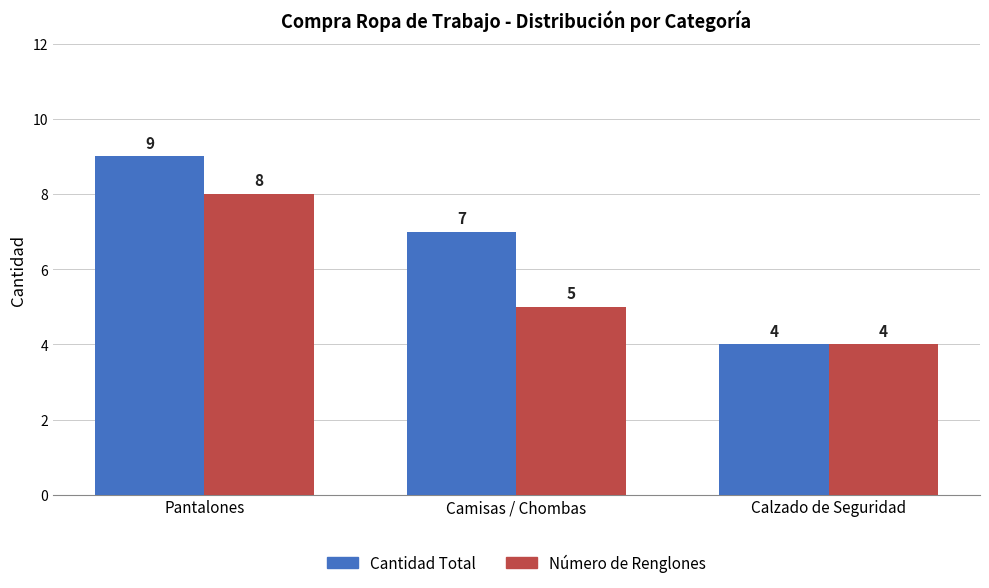

The Número de Renglones series shows 5 at Camisas / Chombas. True or false?

True